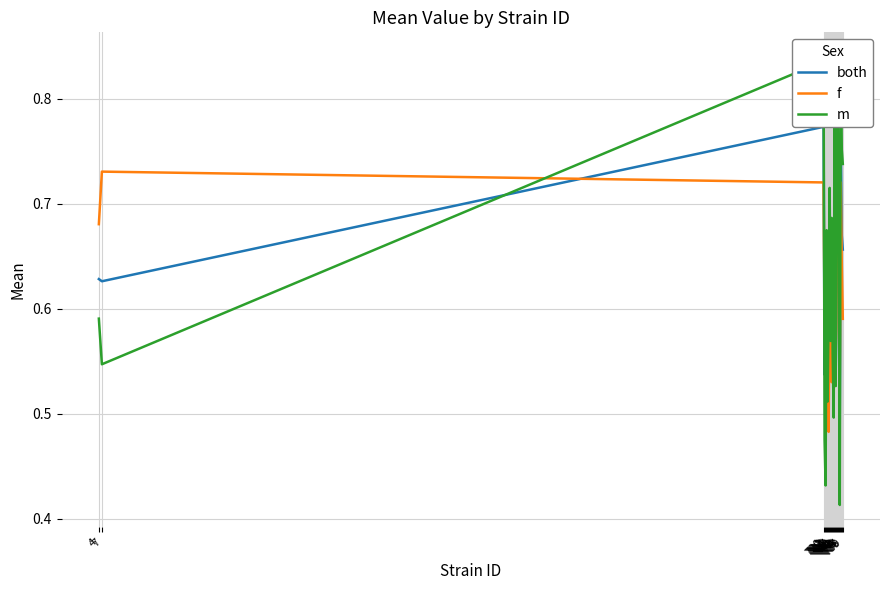

Where is the first local maximum for both?

720